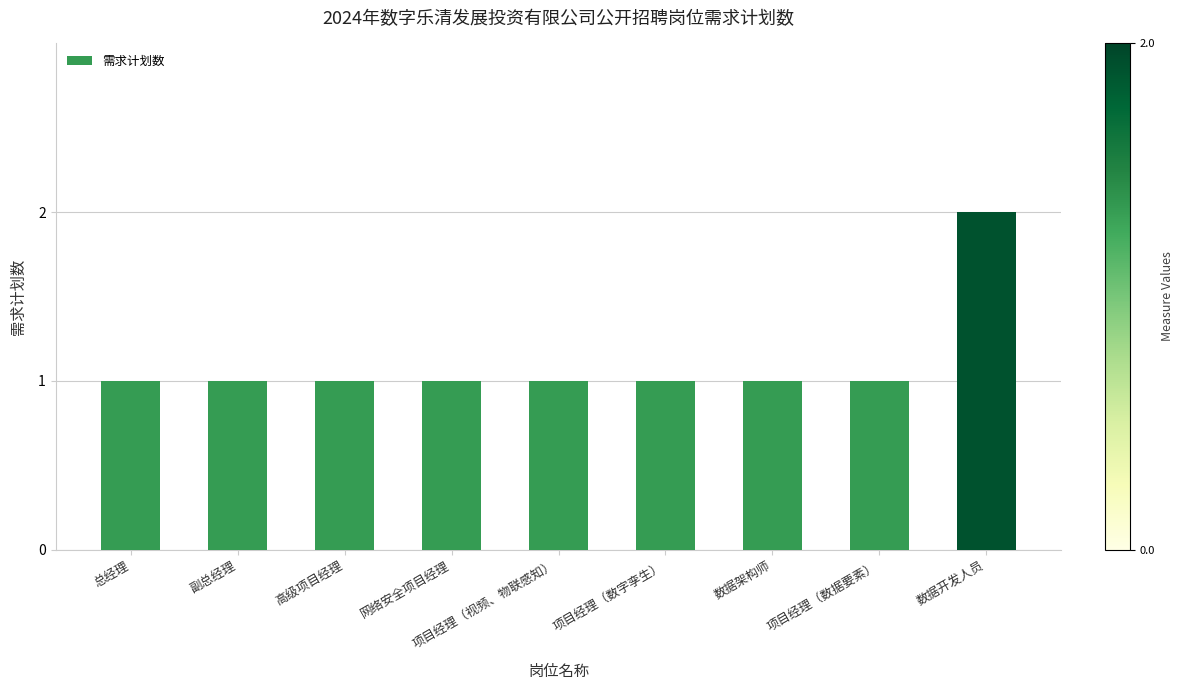

How many bars are there in total?

9